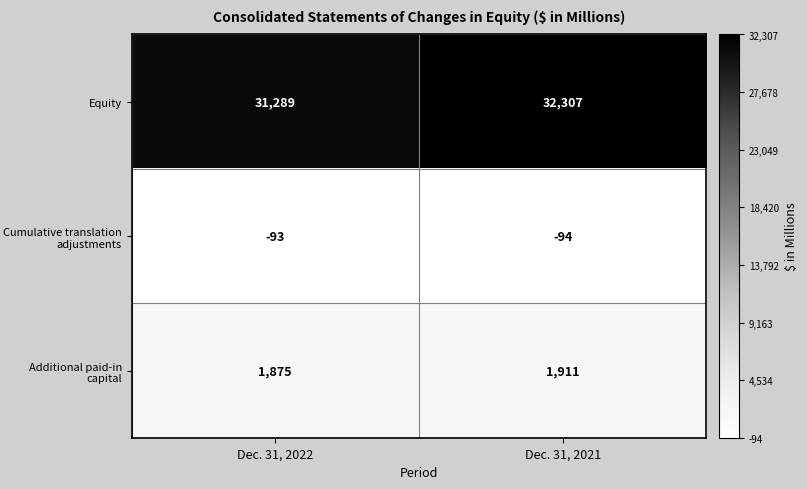

What is the maximum value shown in the chart?

32307